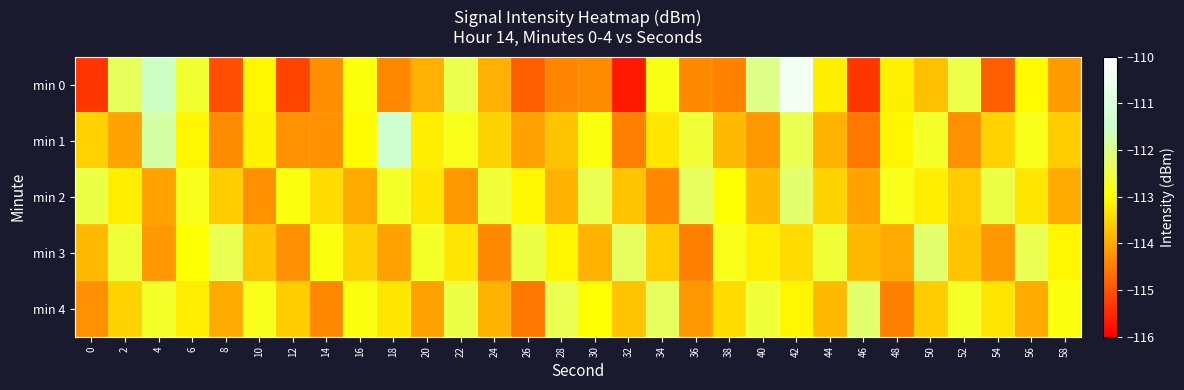

At how many categories does at least one series exceed -113?

30